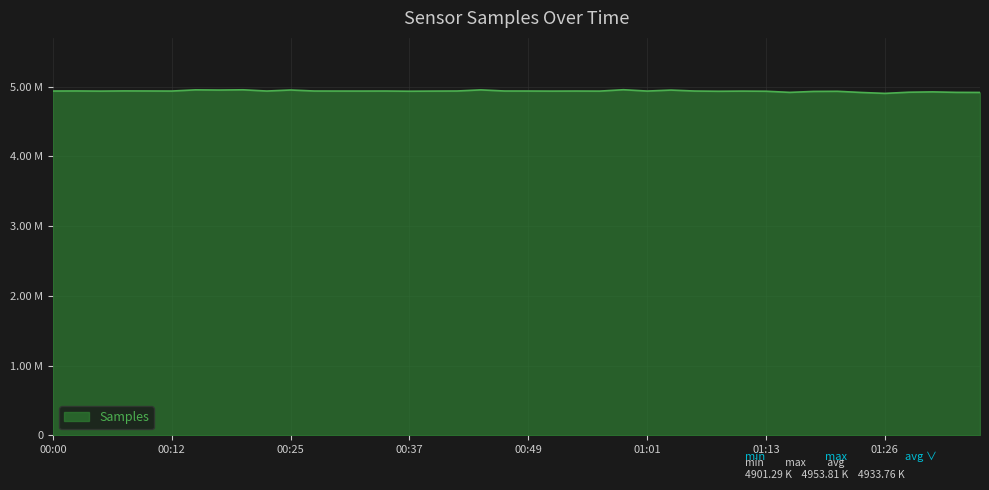

Does the chart display data point markers on the line(s)?

No